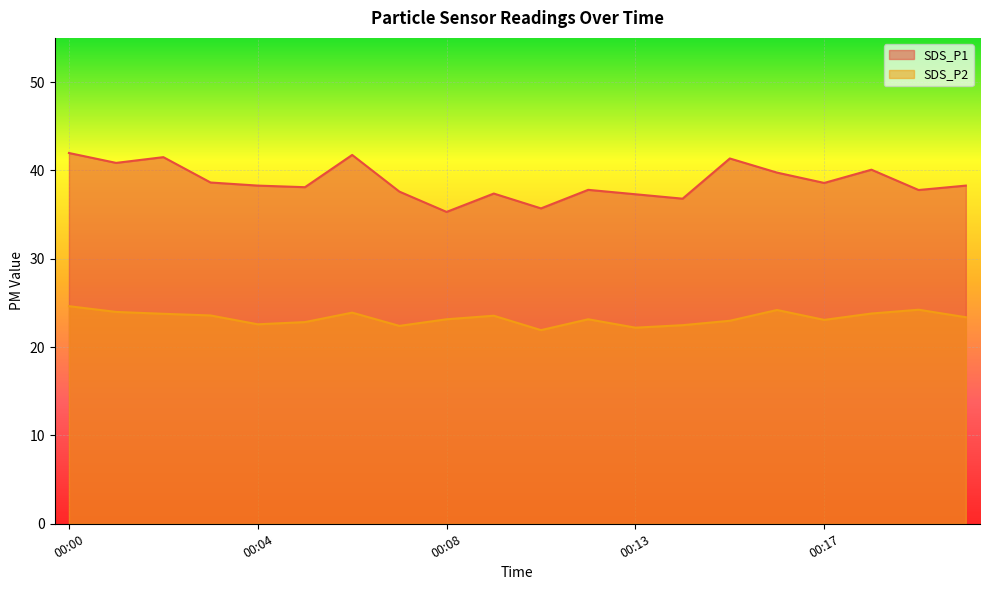

How many interior local peaks does the SDS_P2 series have?

5